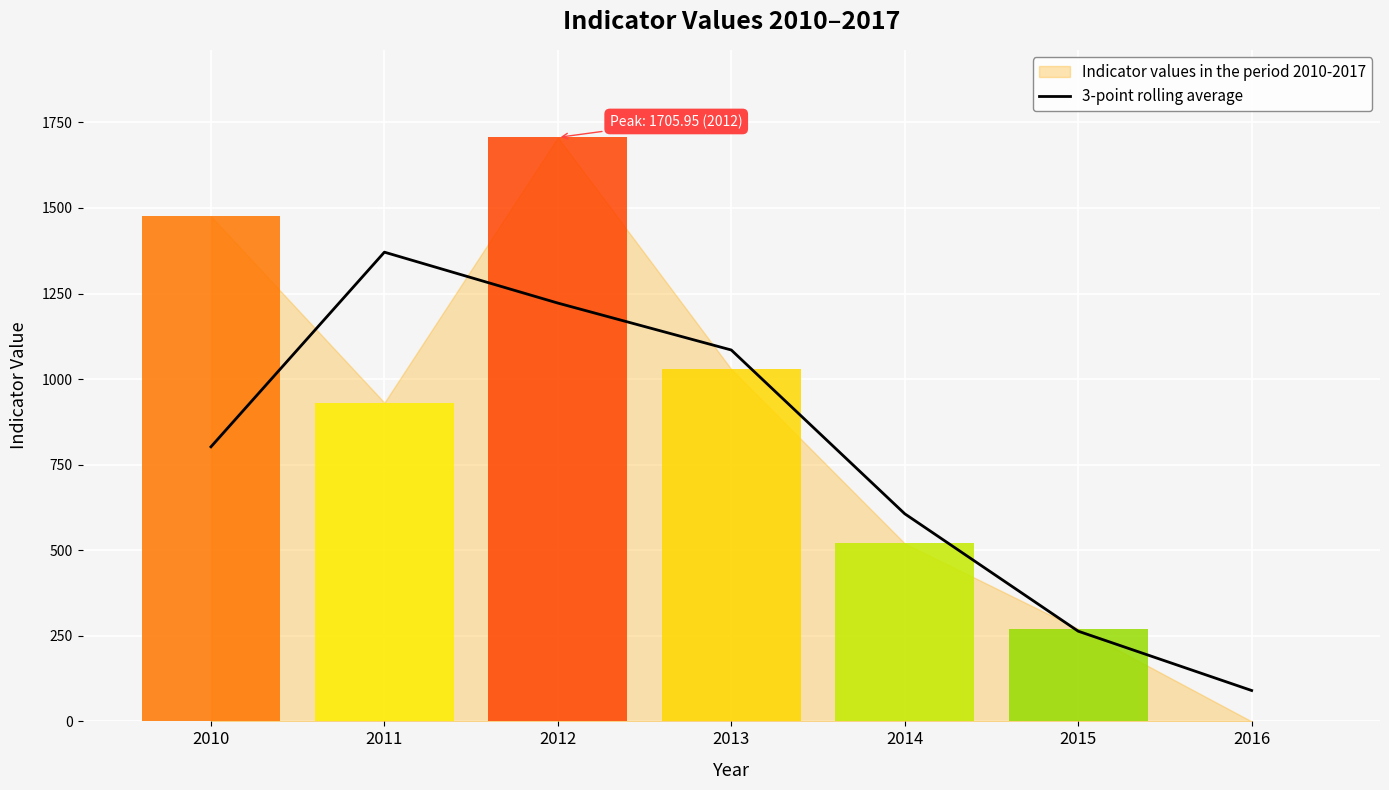

Reading left to right, list all the values displayed in this chart.

802.1	1370.8	1222.0	1084.9	606.5	263.5	90.2